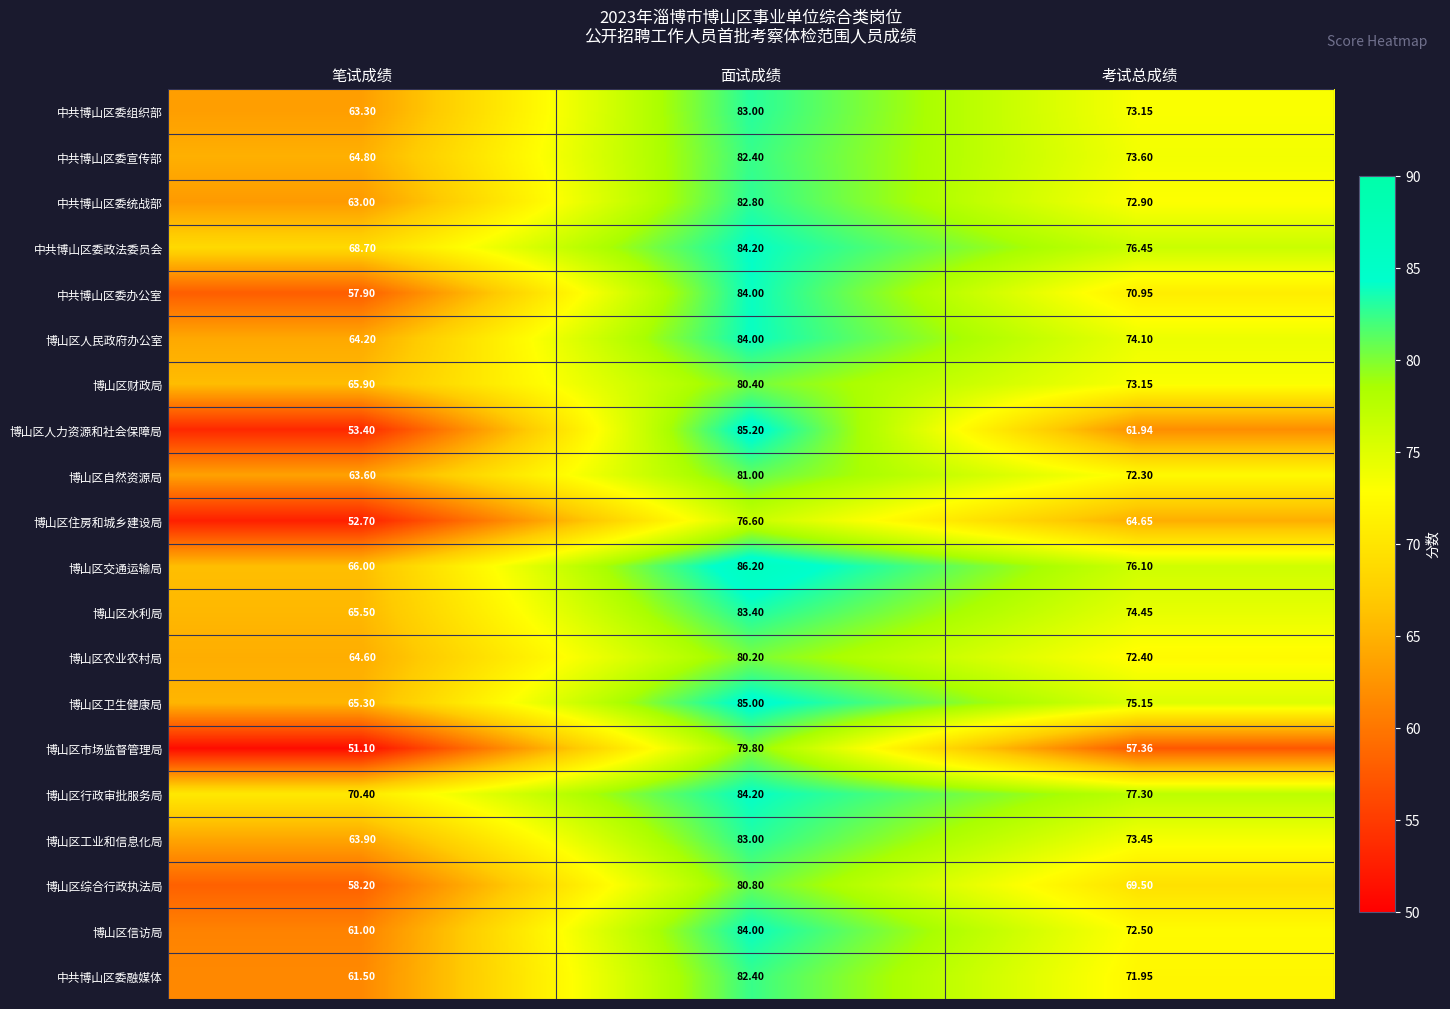

Where does the 博山区住房和城乡建设局 series first go above 64?

面试成绩